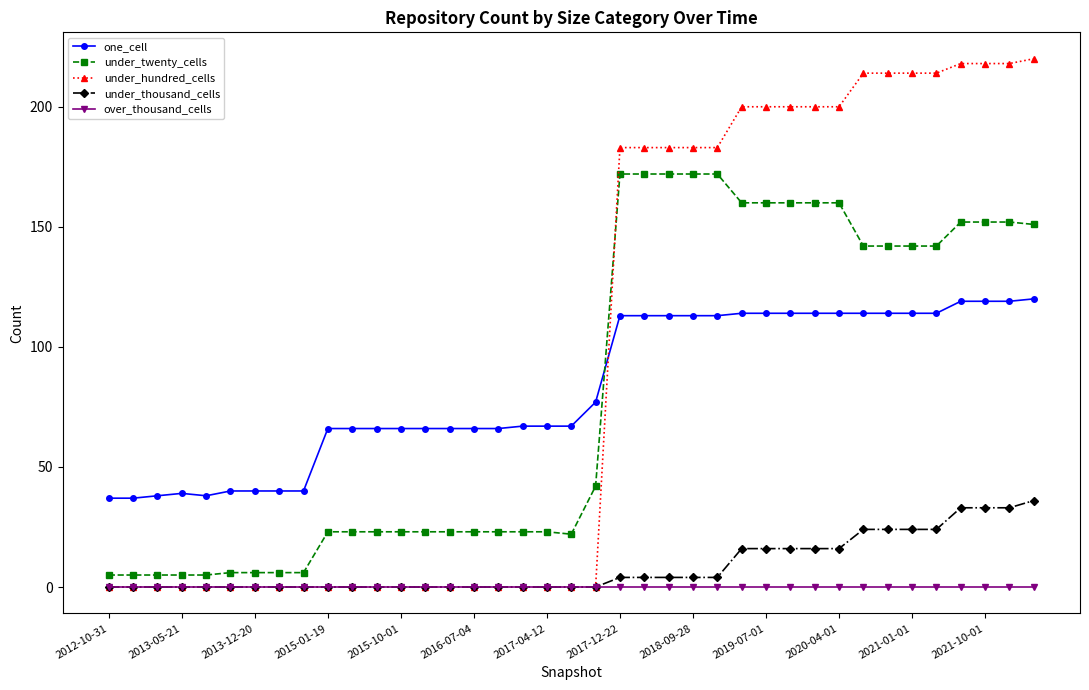

Which series has the largest range (max minus min)?

under_hundred_cells